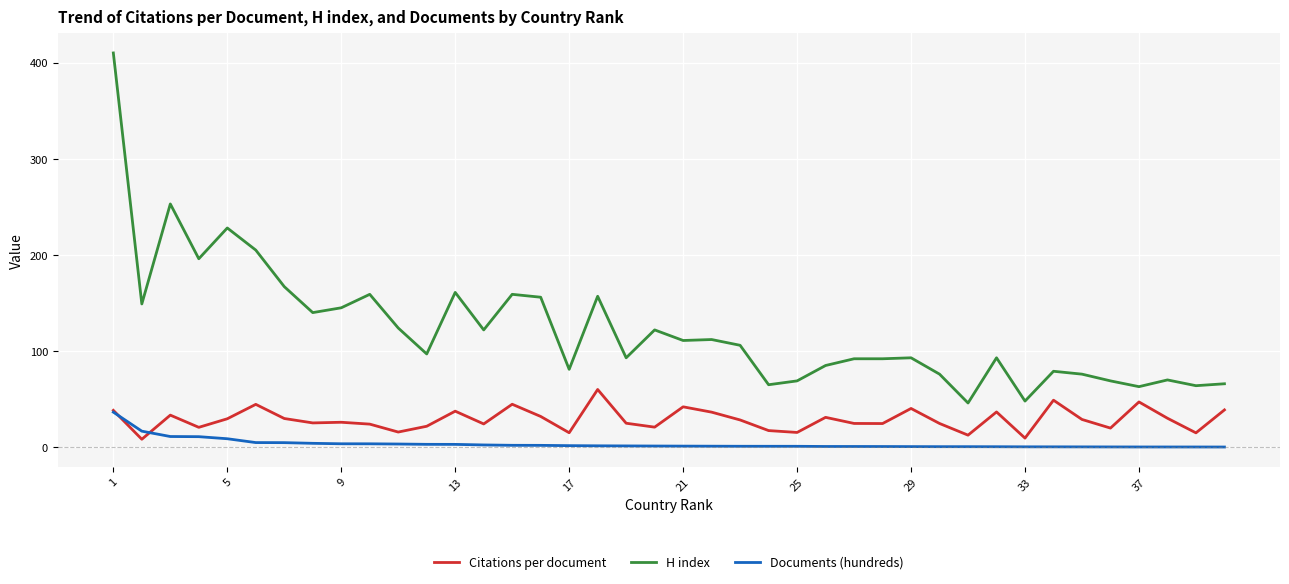

Rank the series by their average value, from highest to lowest.

H index, Citations per document, Documents (hundreds)